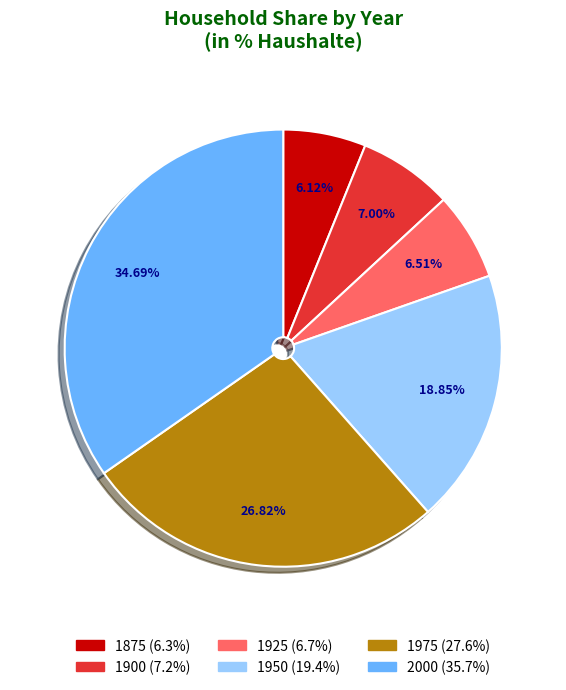

What is the largest slice in the pie chart?

2000